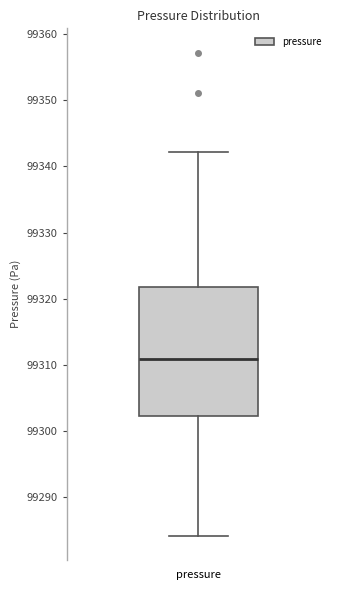

Where does the upper whisker of the box for pressure end on the y-axis? The values are not printed on the chart, so give them approximately, as read against the axis.

99342